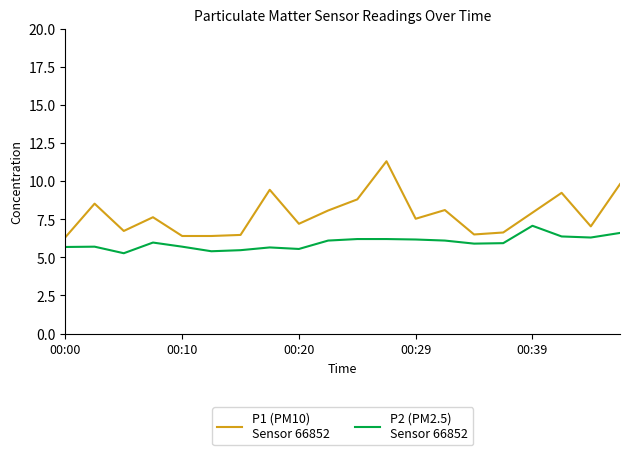

What is the greatest value displayed?

11.3